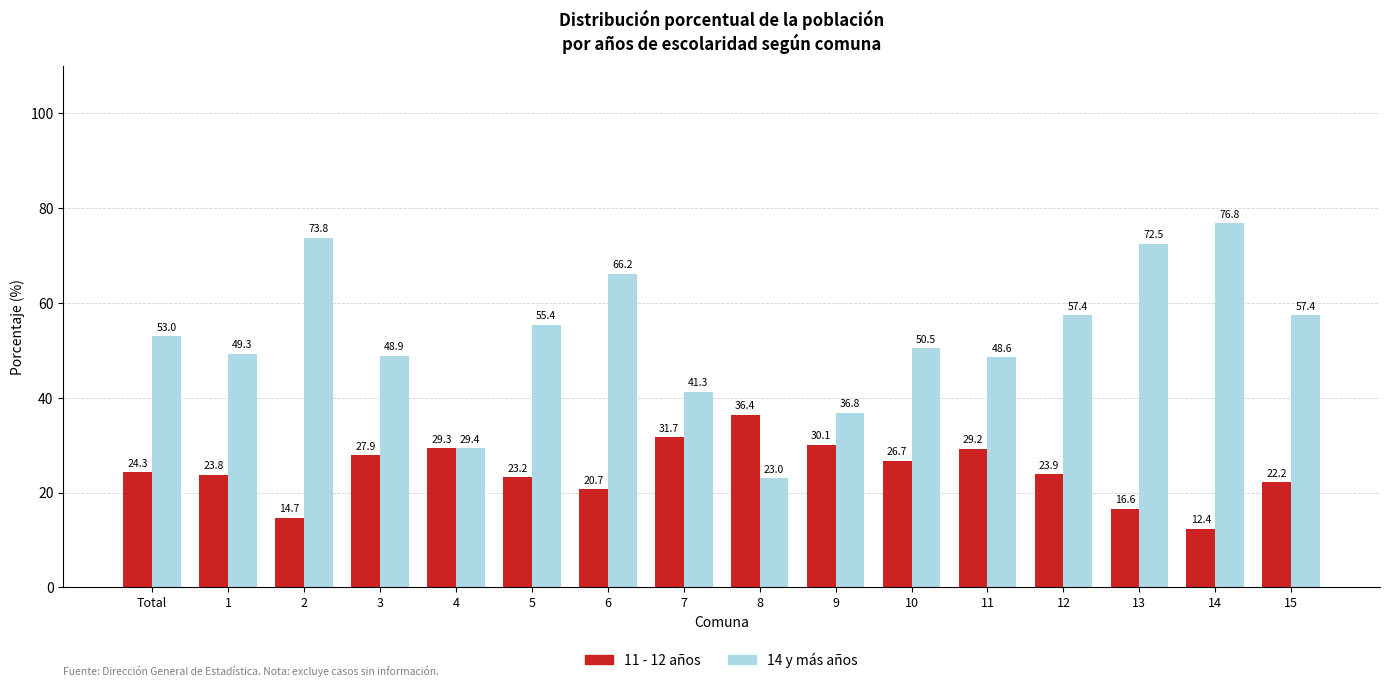

How many bars are there in each group?

2